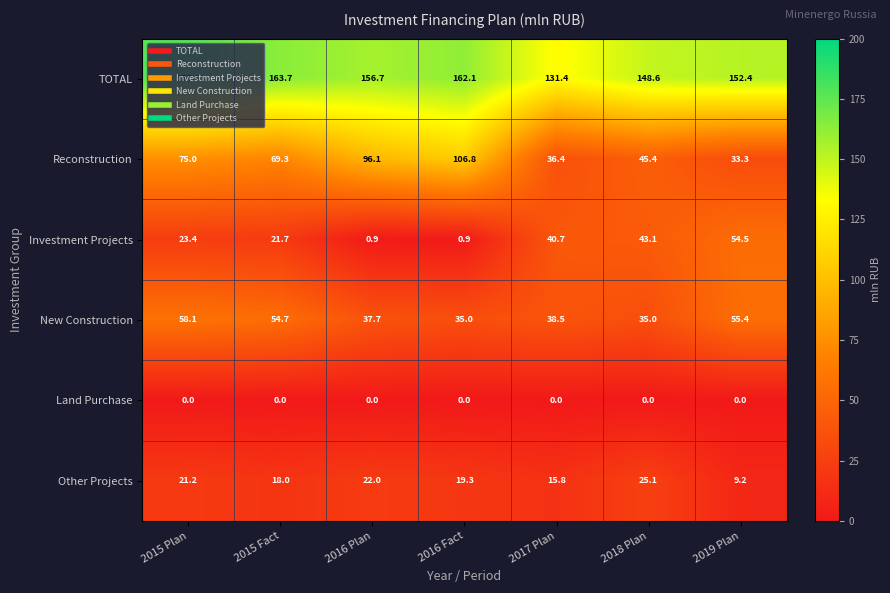

How many distinct data groups are displayed?

6